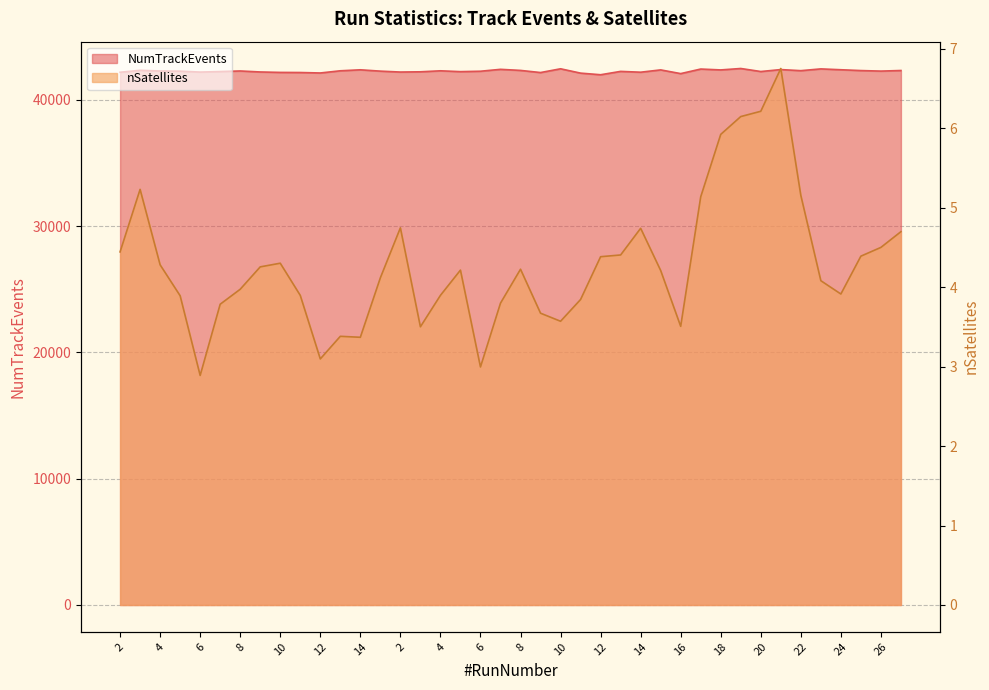

At which category does NumTrackEvents reach its first local valley?

6